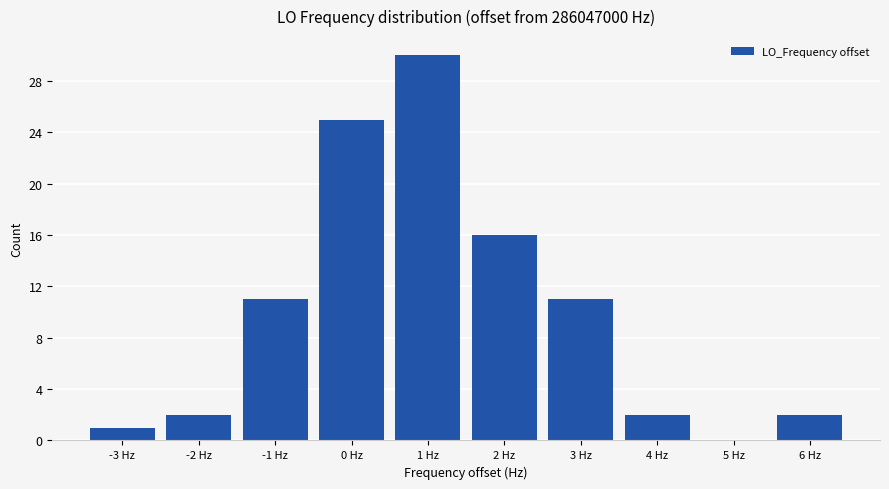

Reading left to right, transcribe this chart: for each bar, give the range it covers on the x-axis and its height. The values are not printed on the chart, so give them approximately, as read against the axis.

-3.5 to -2.5: 1
-2.5 to -1.5: 2
-1.5 to -0.5: 11
-0.5 to 0.5: 25
0.5 to 1.5: 30
1.5 to 2.5: 16
2.5 to 3.5: 11
3.5 to 4.5: 2
4.5 to 5.5: 0
5.5 to 6.5: 2